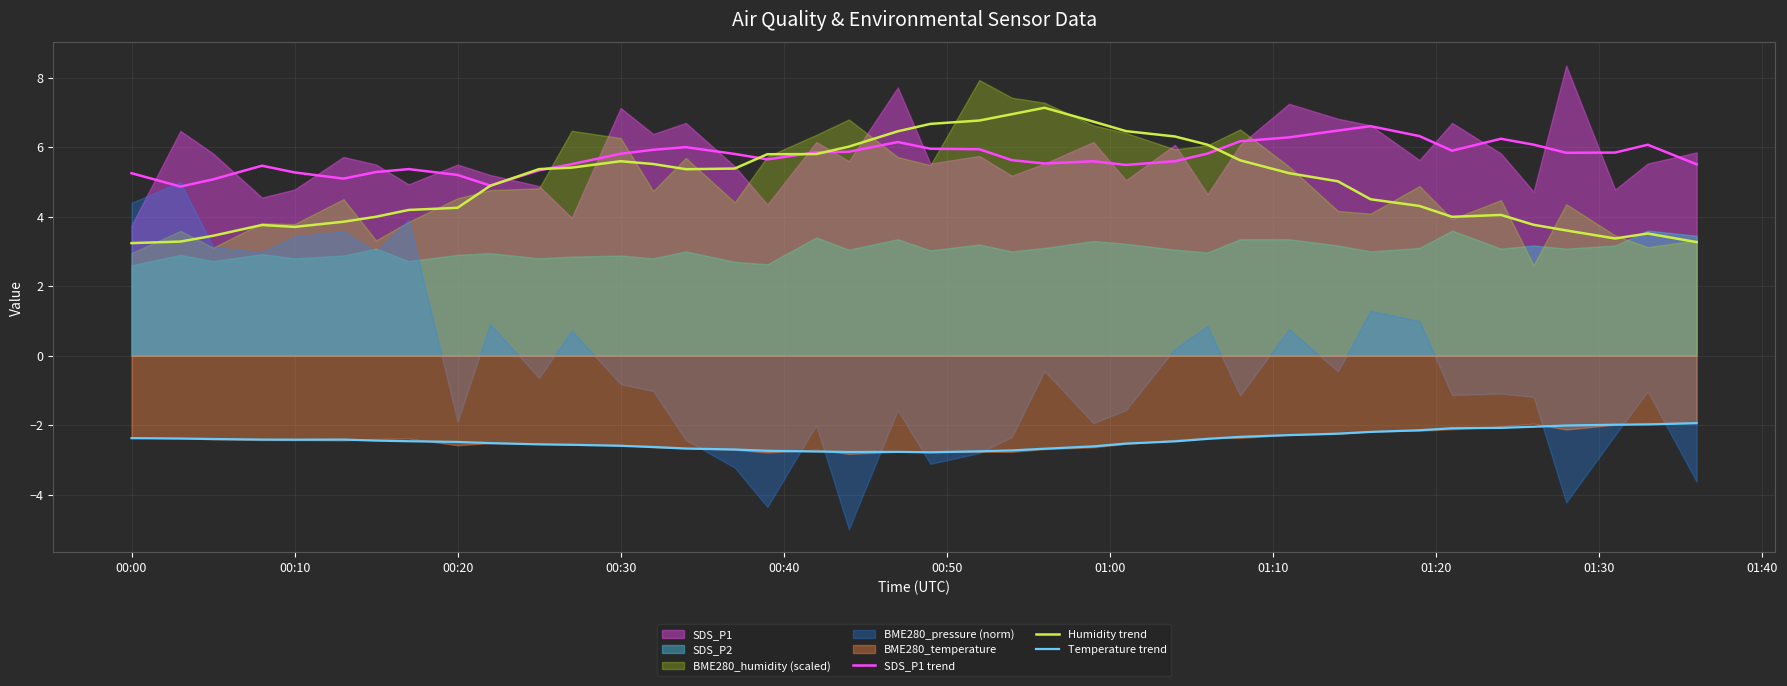

True or false: Temperature trend and Humidity trend cross at least once.

False